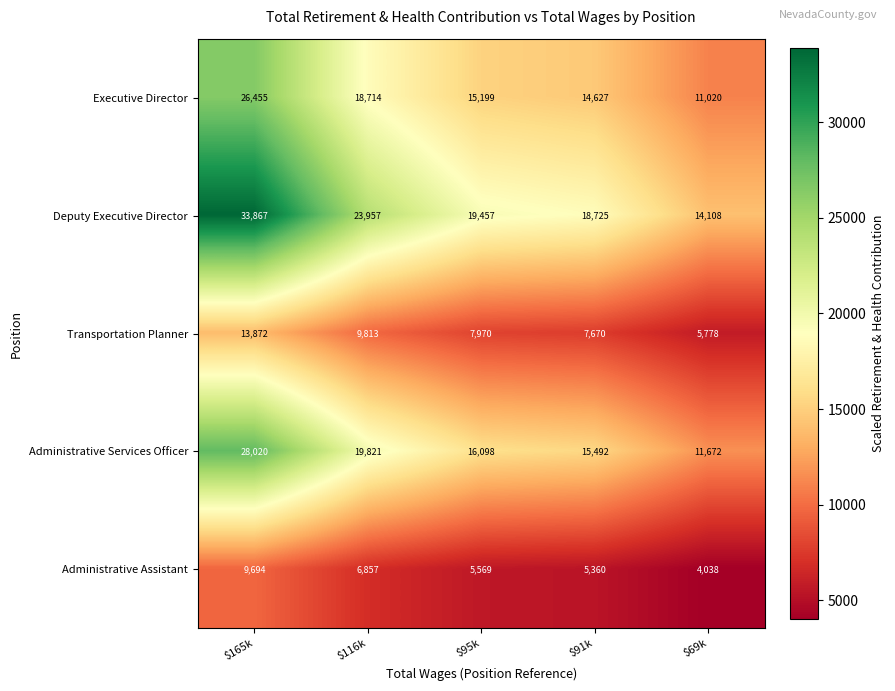

What is the average value of the Administrative Assistant series?

6304